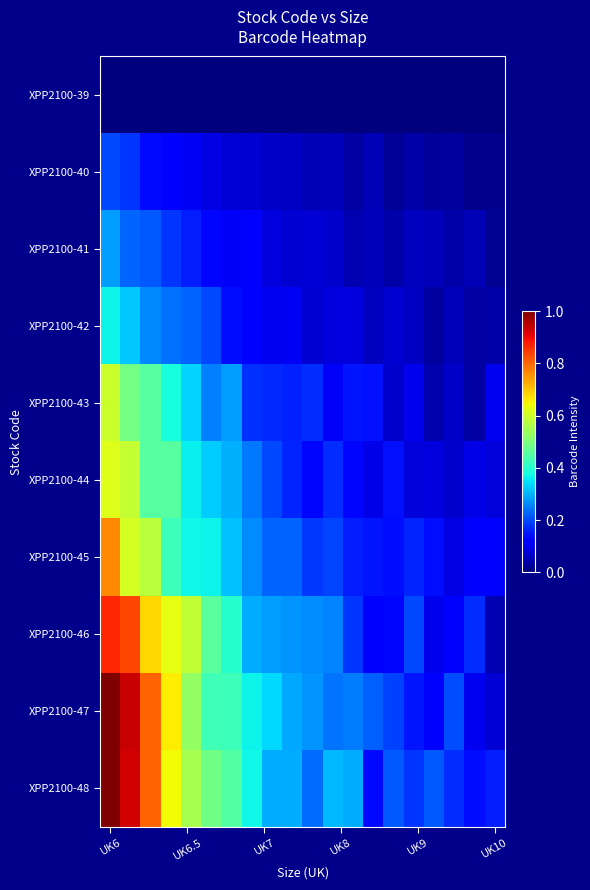

Which label corresponds to the largest value in the chart?

UK6